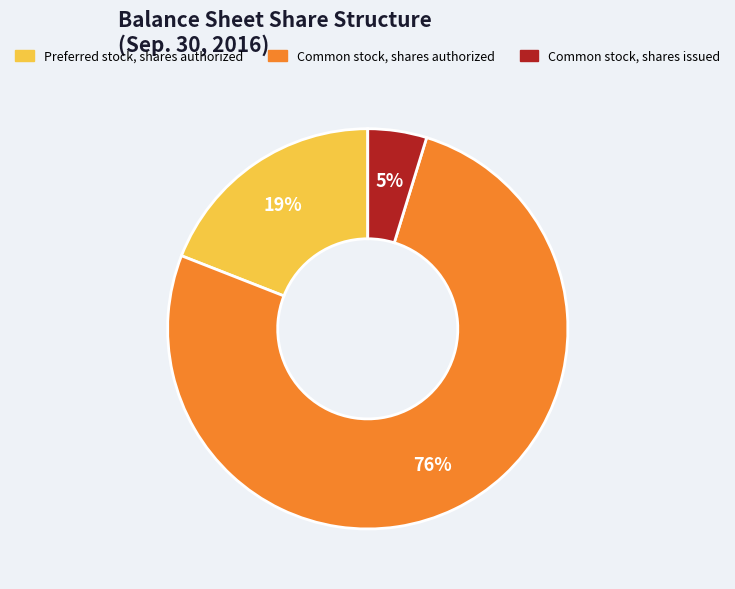

Does any single category account for the majority?

Yes